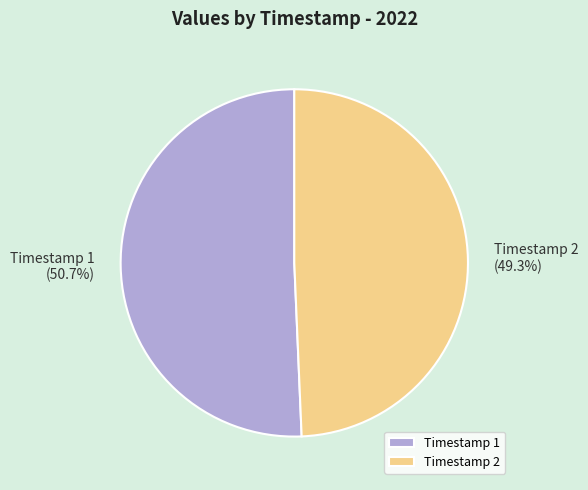

Which has a higher value, Timestamp 2 or Timestamp 1?

Timestamp 1